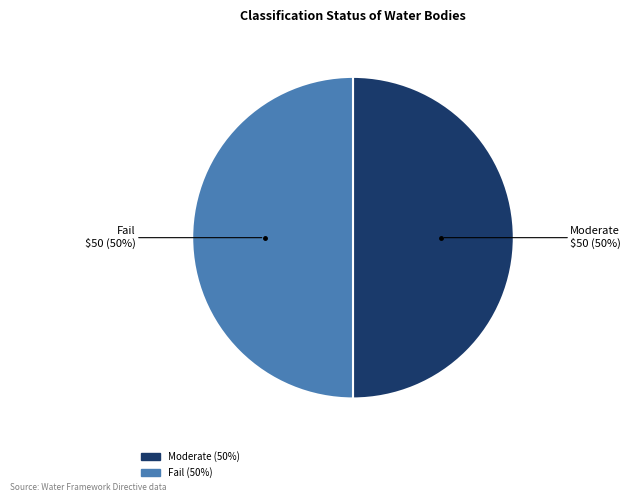

How many segments does this pie chart have?

2